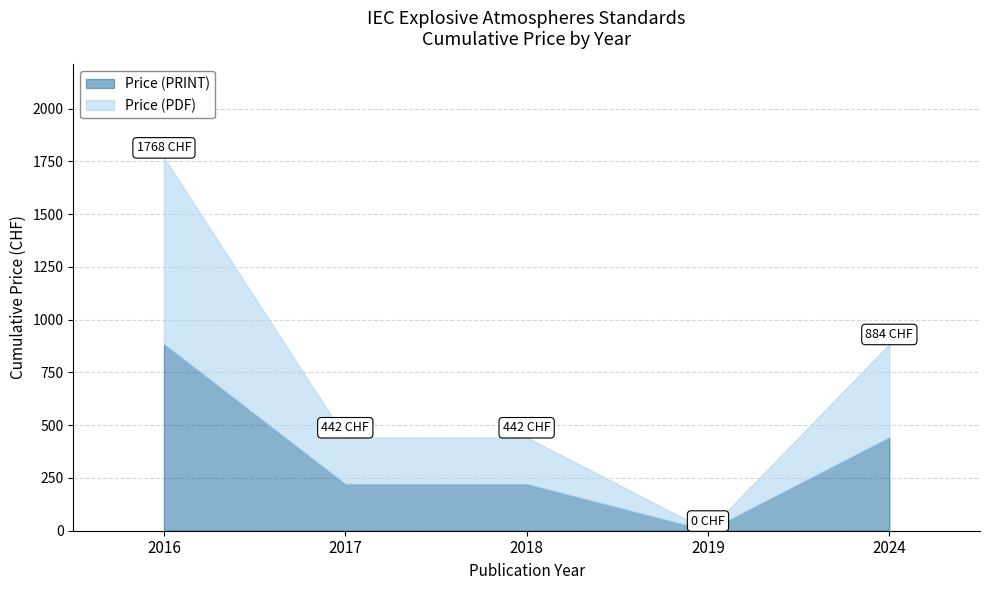

Does the chart have visible grid lines?

Yes